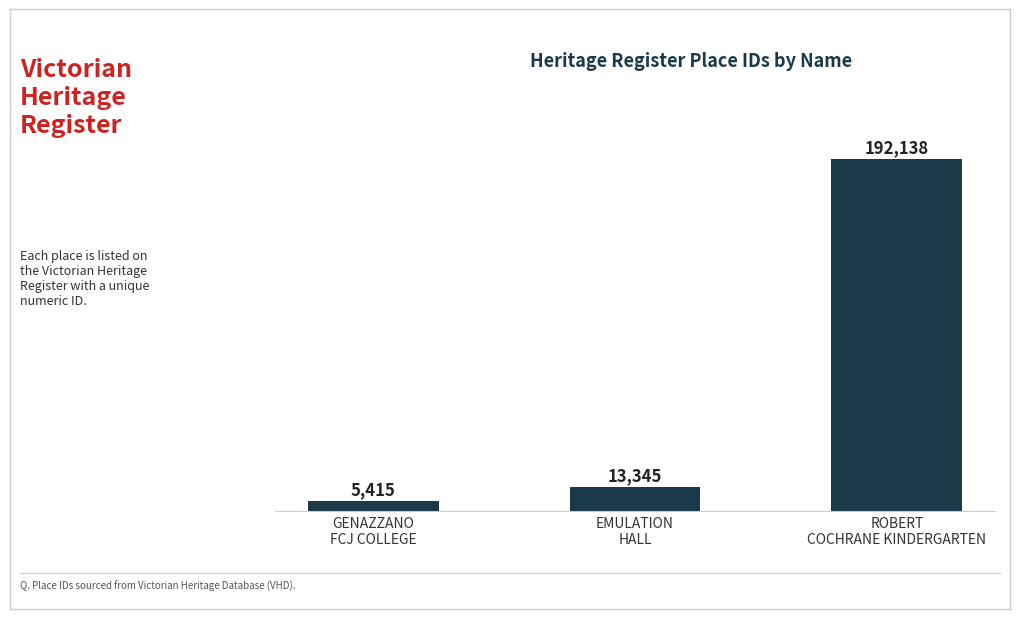

Reading right to left, transcribe all the data shown in this chart.

192138	13345	5415